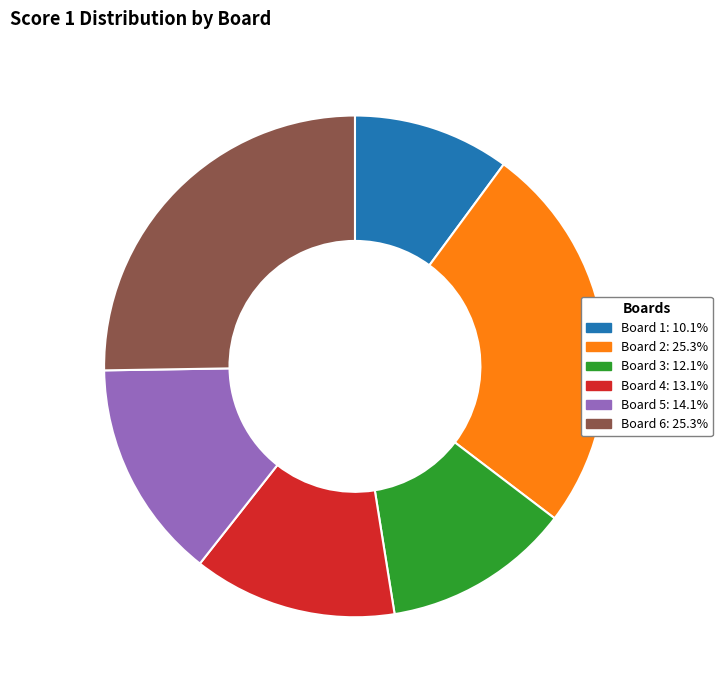

Combined, do Board 1: 10.1% and Board 2: 25.3% account for over 50%?

No